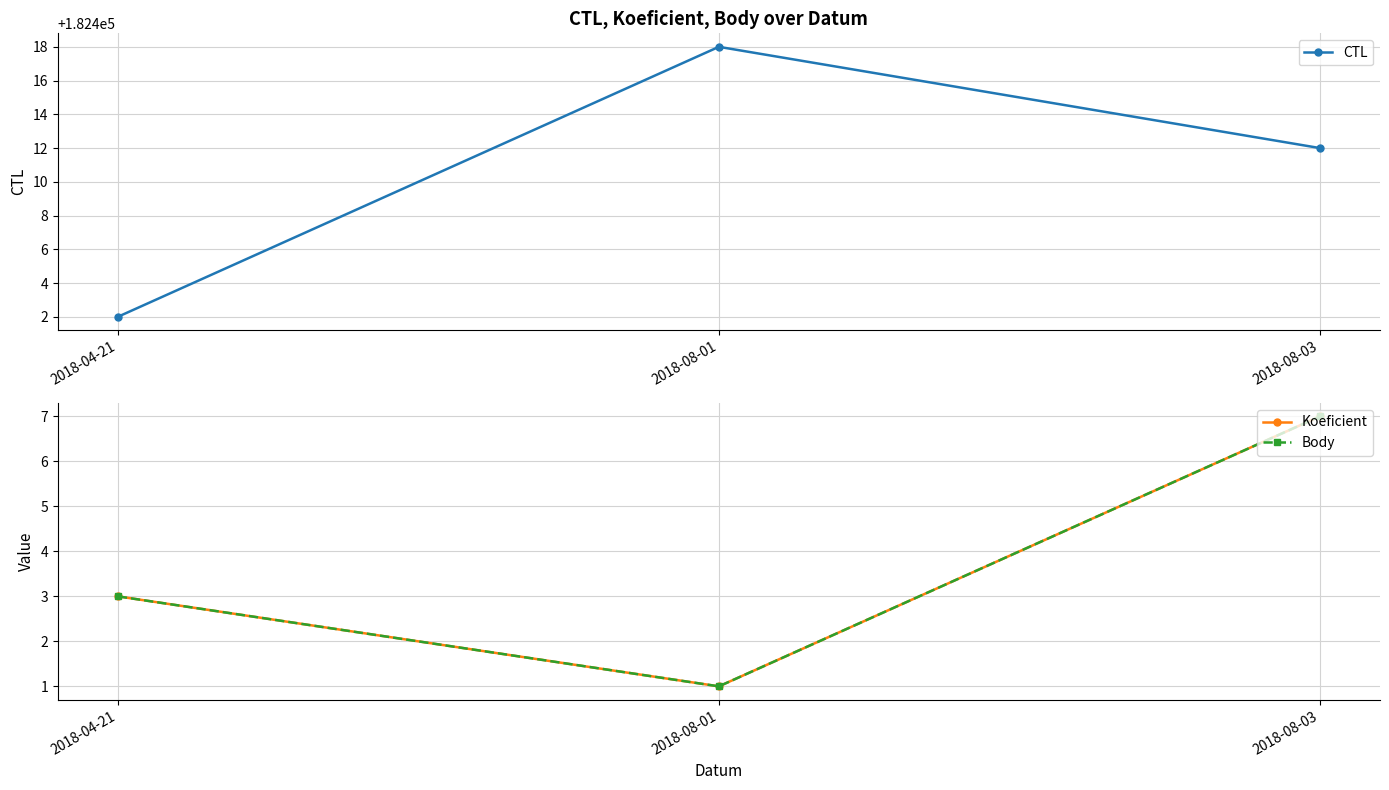

Where is Koeficient nearest to the value 4?

2018-04-21